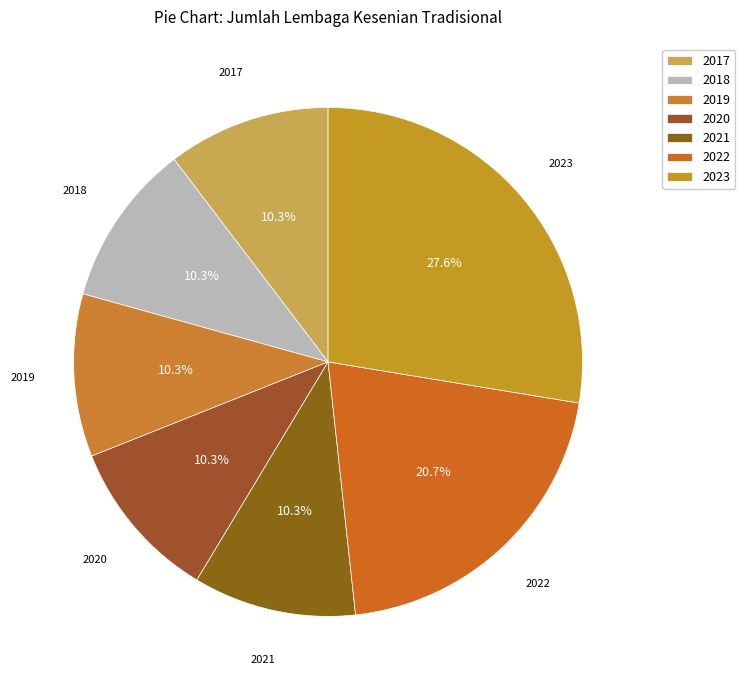

How many slices are in this pie chart?

7